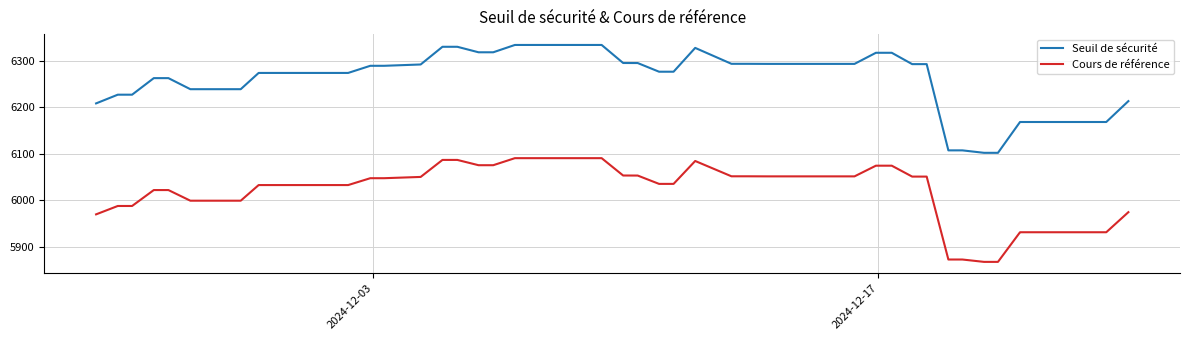

What is the maximum value shown in the chart?

6333.9